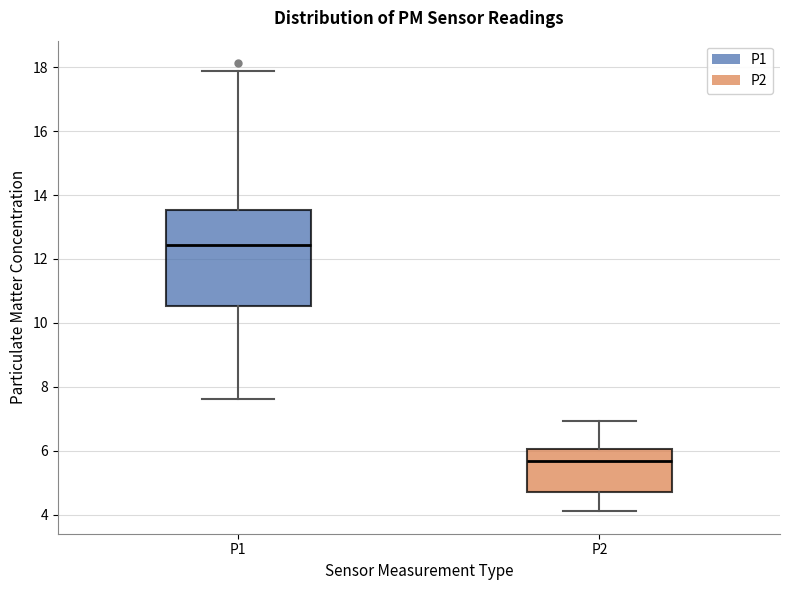

Reading left to right, read every box against the y-axis: the position of its median line, the range the box covers, and the ends of its whiskers. The values are not printed on the chart, so give them approximately, as read against the axis.

P1: median 12.4, box 10.6 to 13.6, whiskers 7.6 to 17.8
P2: median 5.6, box 4.6 to 6.0, whiskers 4.2 to 7.0